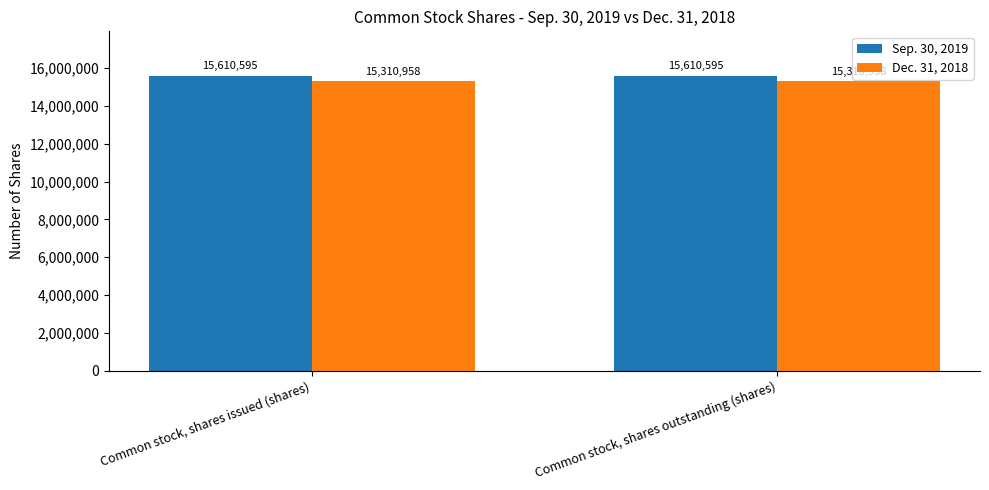

At Common stock, shares issued (shares), list the series in order from largest to smallest.

Sep. 30, 2019, Dec. 31, 2018